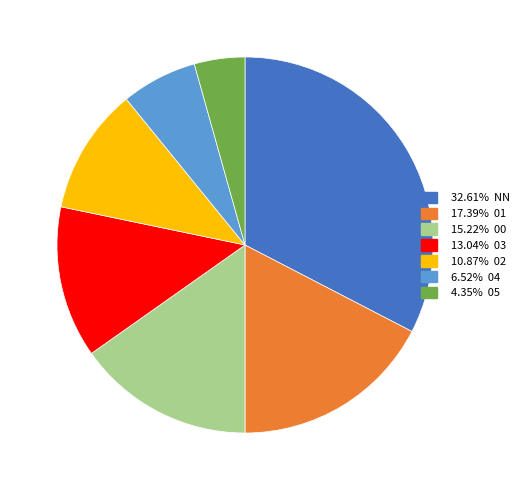

Is there any slice that represents more than half of the pie?

No